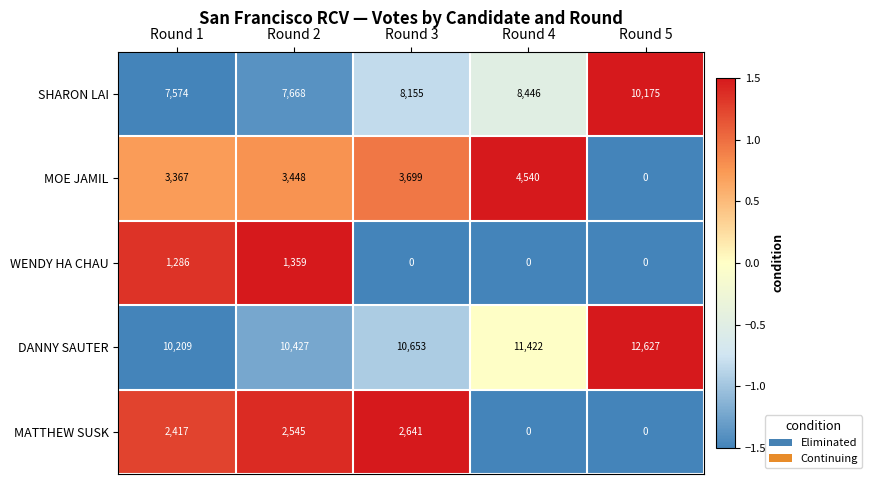

What is the total value across all series at Round 4?

24408